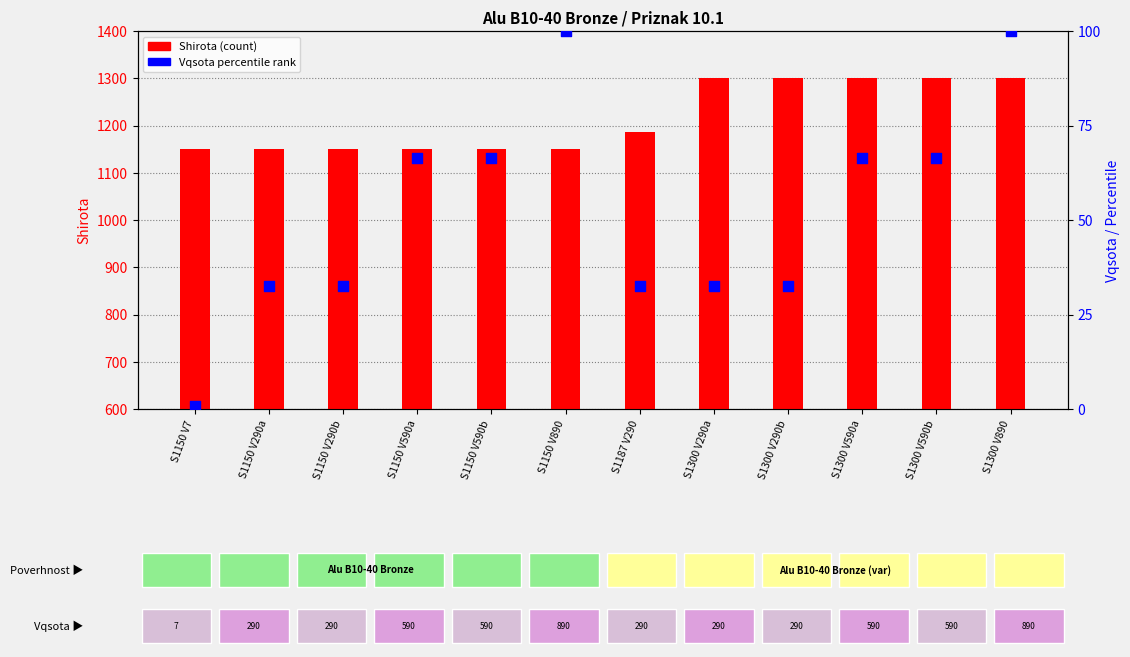

What is the total value across all series at S1150 V290b?

1182.6